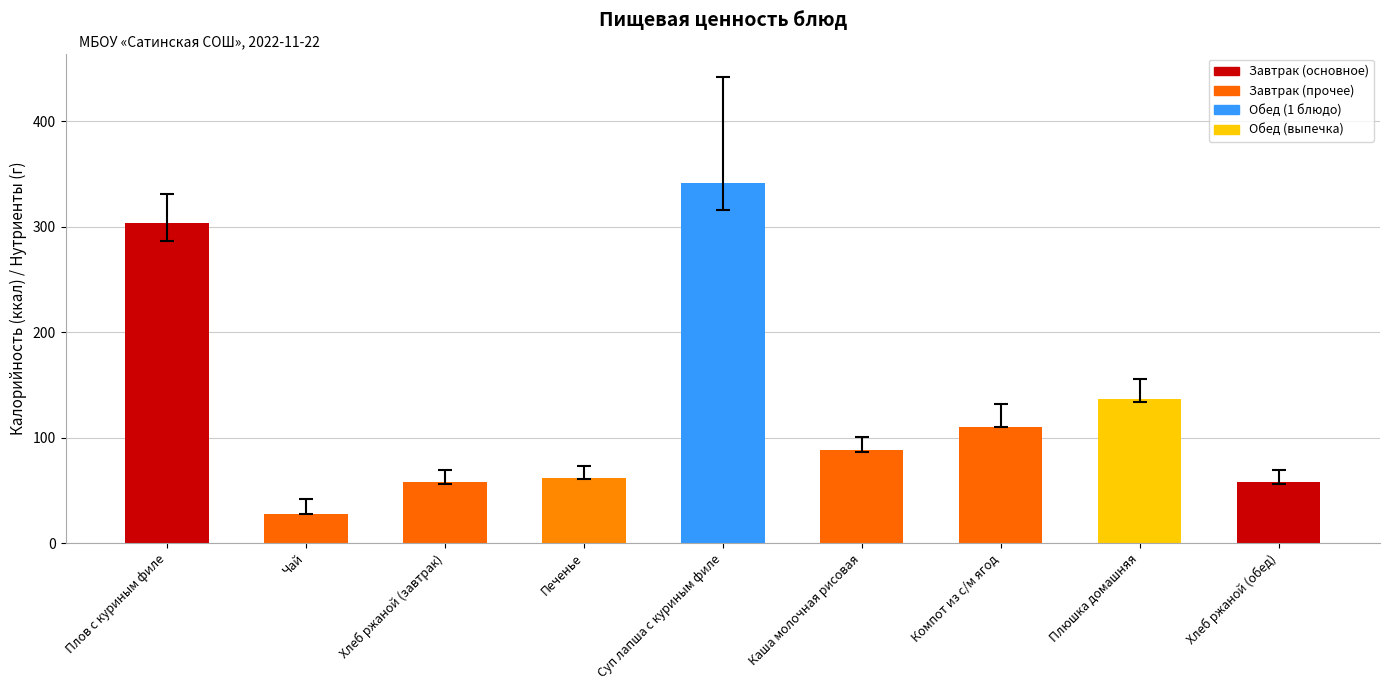

What is the change in value from Плов с куриным филе to Печенье?

-241.8